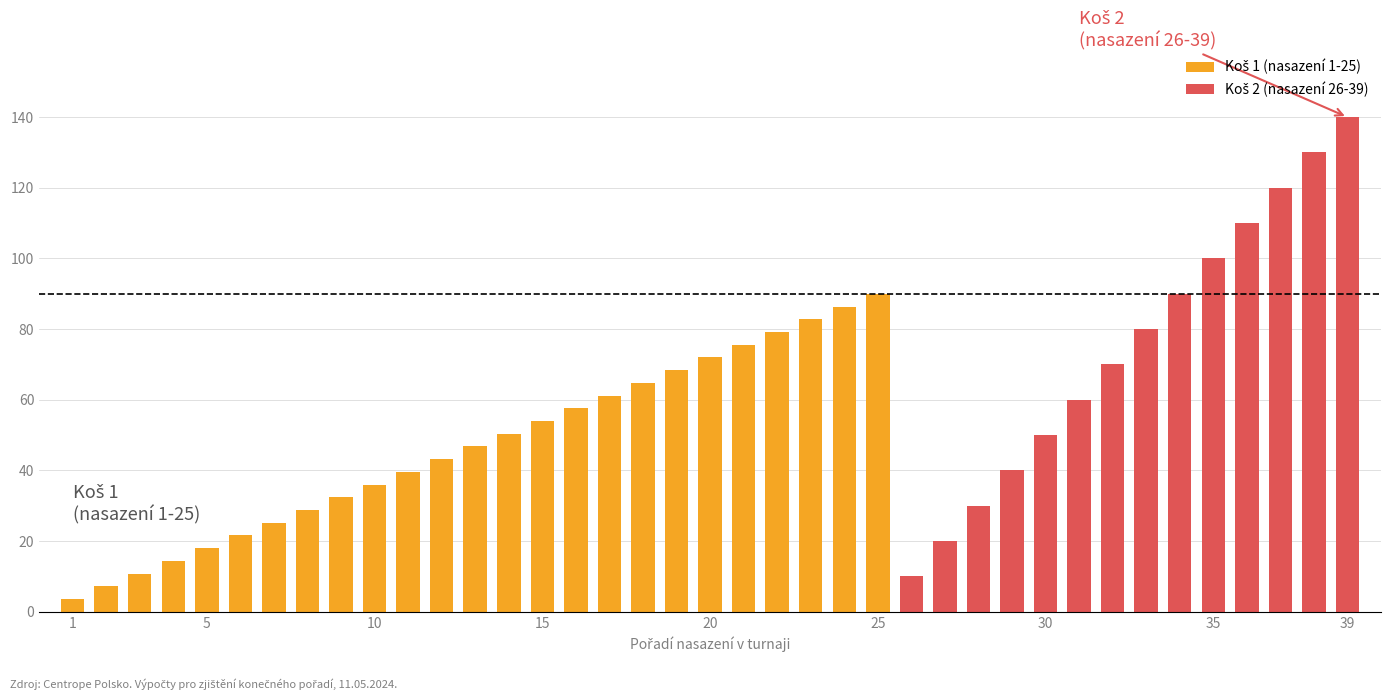

How many data points in Koš 1 (nasazení 1-25) are above 21?

20